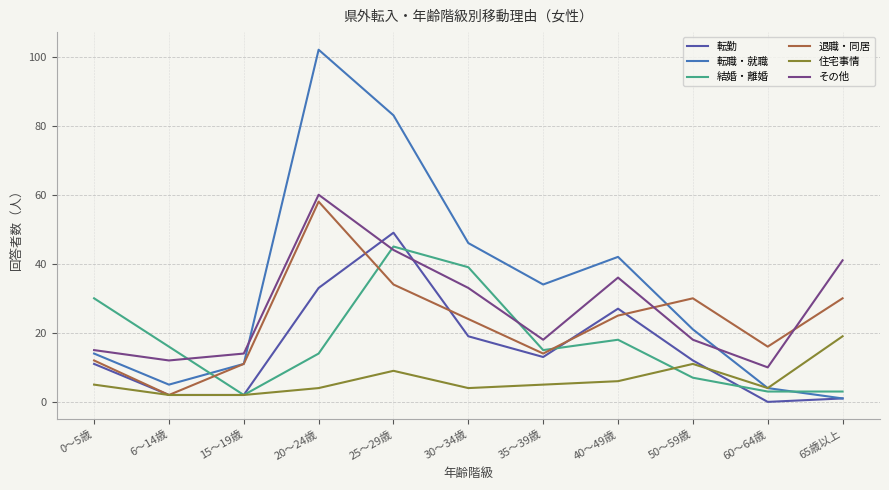

Rank the series by their maximum value, from highest to lowest.

転職・就職, その他, 退職・同居, 転勤, 結婚・離婚, 住宅事情